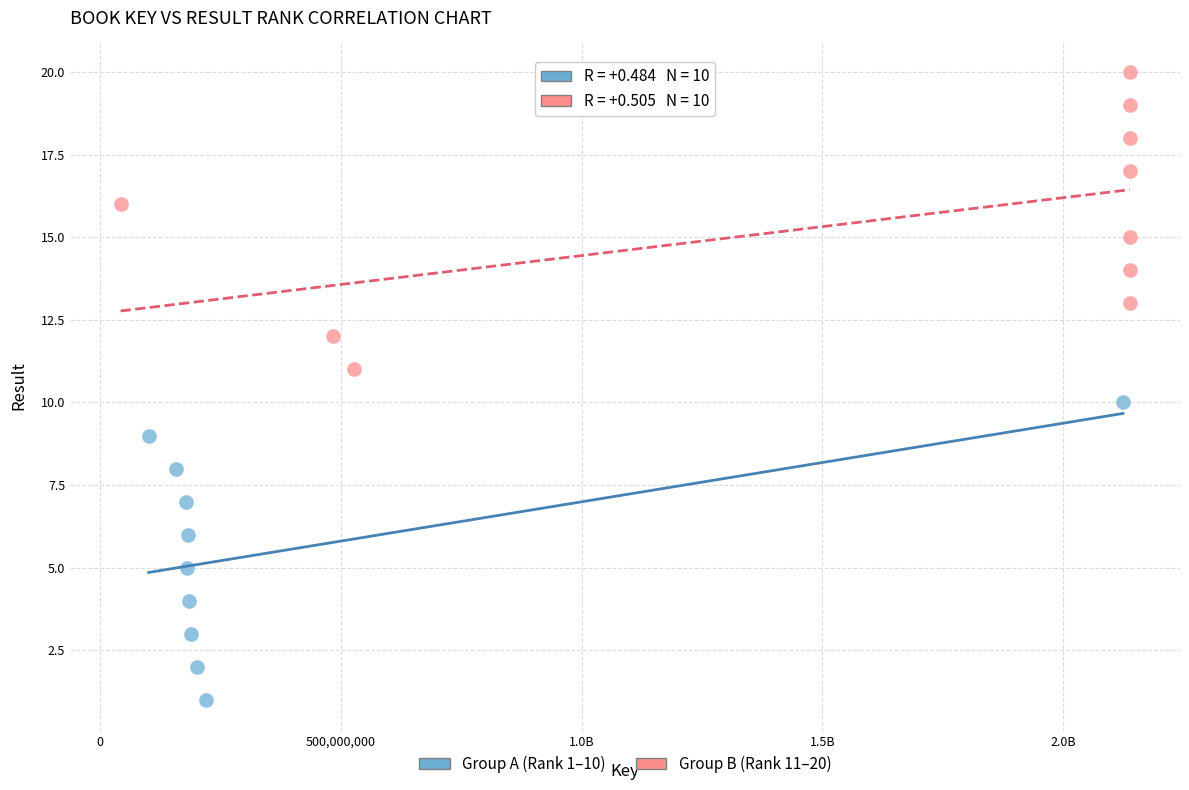

Which series reaches the maximum Y coordinate?

Group B (Rank 11–20)